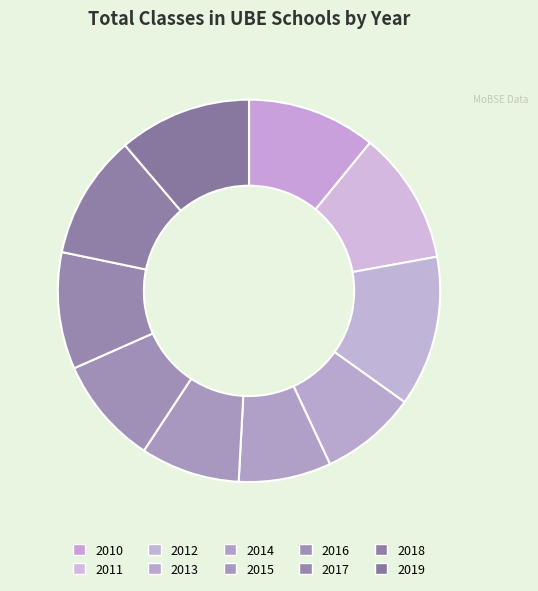

Rank the categories by value from lowest to highest.

2014, 2013, 2015, 2016, 2017, 2018, 2010, 2019, 2011, 2012